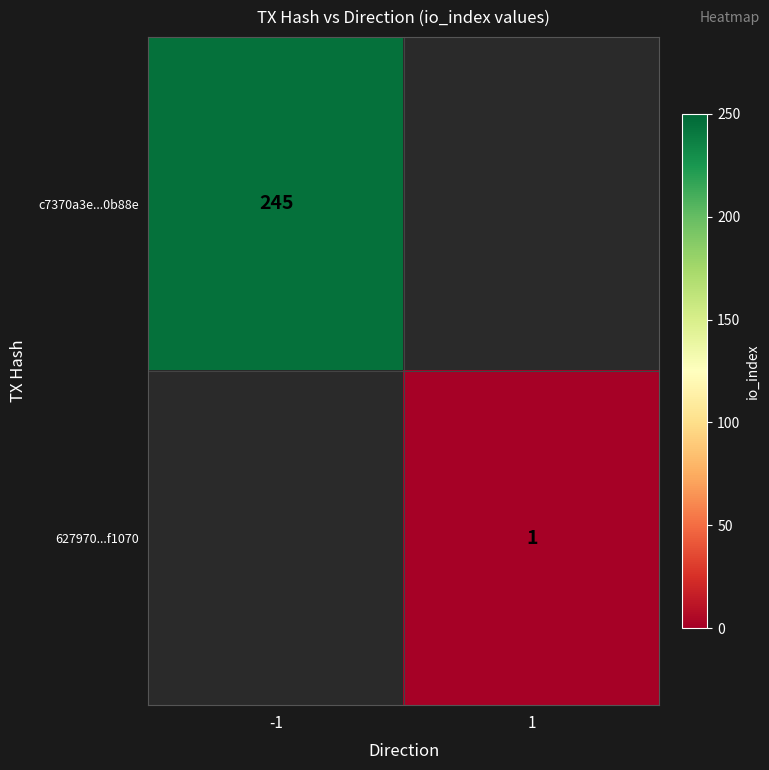

Count the number of categories in the chart.

2